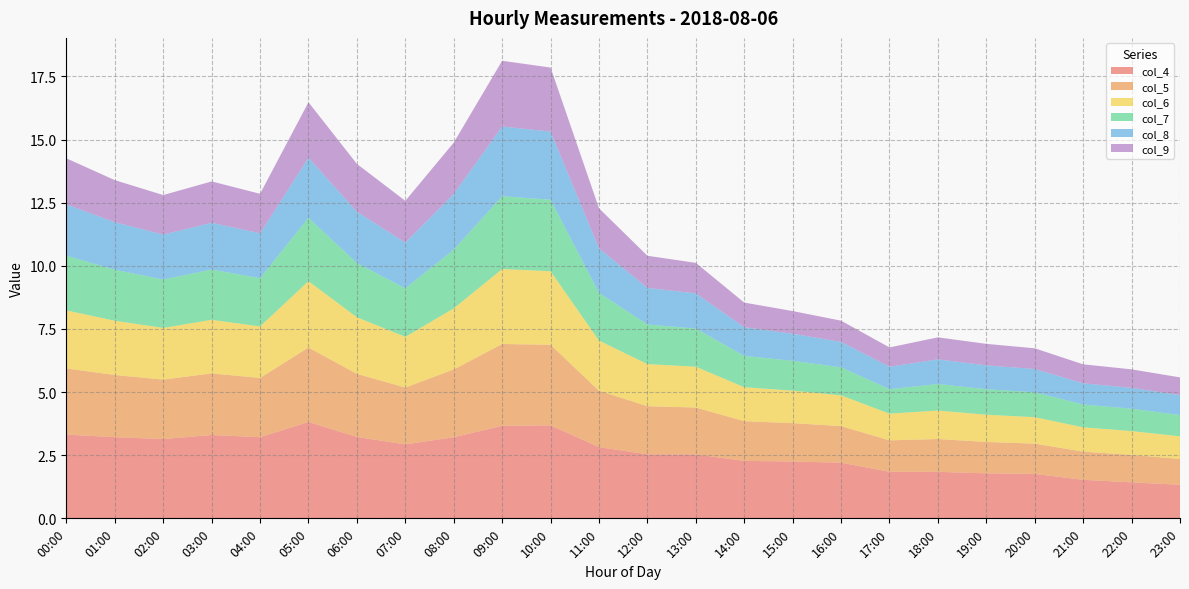

Reading left to right, what are all the values shown in this chart?

col_4: 3.3	3.2	3.1	3.3	3.2	3.8	3.2	2.9	3.2	3.7	3.7	2.8	2.5	2.5	2.3	2.2	2.2	1.8	1.8	1.8	1.8	1.5	1.4	1.3
col_5: 2.6	2.5	2.4	2.4	2.3	2.9	2.5	2.3	2.7	3.2	3.2	2.2	1.9	1.9	1.6	1.5	1.4	1.2	1.3	1.2	1.2	1.1	1.1	1.0
col_6: 2.3	2.1	2.0	2.1	2.0	2.6	2.2	2.0	2.4	3.0	2.9	2.0	1.7	1.6	1.3	1.3	1.2	1.1	1.1	1.1	1.0	1.0	0.9	0.9
col_7: 2.2	2.0	1.9	2.0	1.9	2.5	2.1	1.9	2.3	2.9	2.8	1.9	1.6	1.5	1.2	1.2	1.1	1.0	1.1	1.0	1.0	0.9	0.9	0.8
col_8: 2.0	1.9	1.8	1.9	1.8	2.4	2.0	1.8	2.2	2.8	2.7	1.8	1.4	1.4	1.1	1.1	1.0	0.9	1.0	0.9	0.9	0.8	0.8	0.8
col_9: 1.8	1.7	1.6	1.6	1.6	2.2	1.9	1.7	2.0	2.6	2.5	1.6	1.3	1.2	1.0	0.9	0.8	0.8	0.9	0.9	0.8	0.8	0.7	0.7